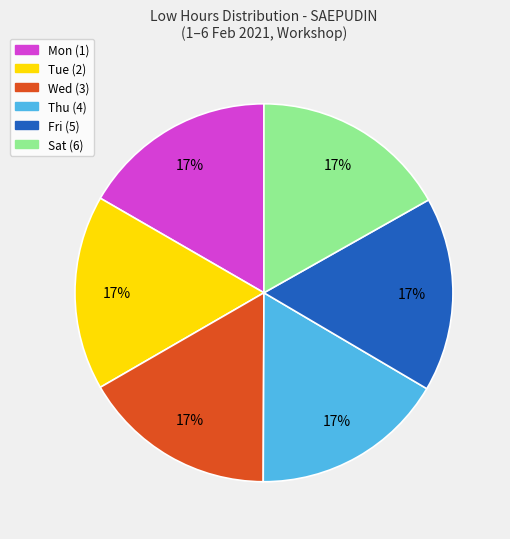

Approximately how many times larger is the value at Mon (1) compared to Sat (6)?

1.0